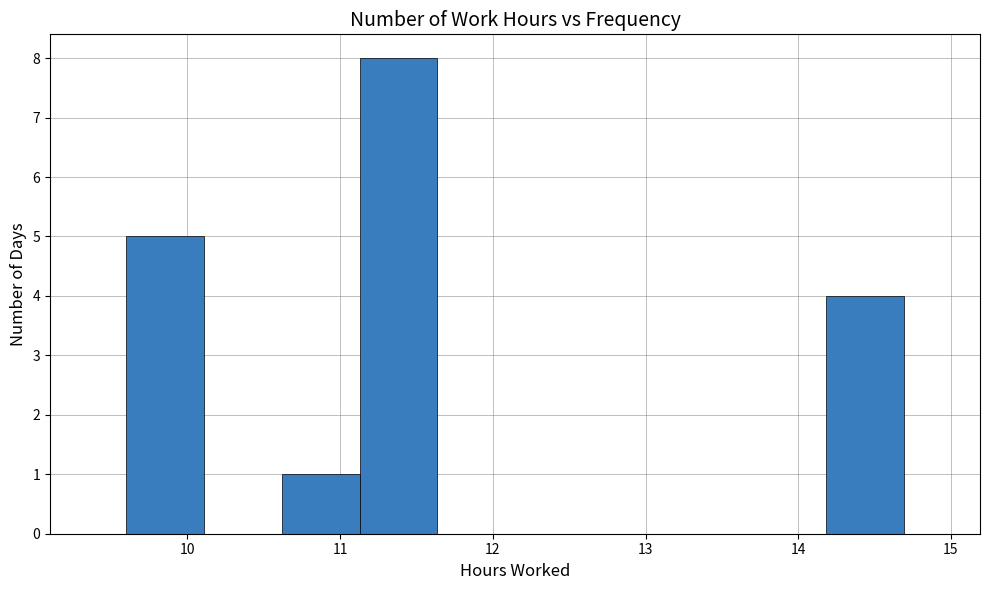

Reading left to right, list every bar in this chart as the range it spans on the x-axis followed by its height. Neither the bar edges nor the heights are printed on the chart, so give them approximately, as read against the axes.

9.6 to 10.1: 5
10.1 to 10.6: 0
10.6 to 11.1: 1
11.1 to 11.6: 8
11.6 to 12.1: 0
12.1 to 12.7: 0
12.7 to 13.2: 0
13.2 to 13.7: 0
13.7 to 14.2: 0
14.2 to 14.7: 4